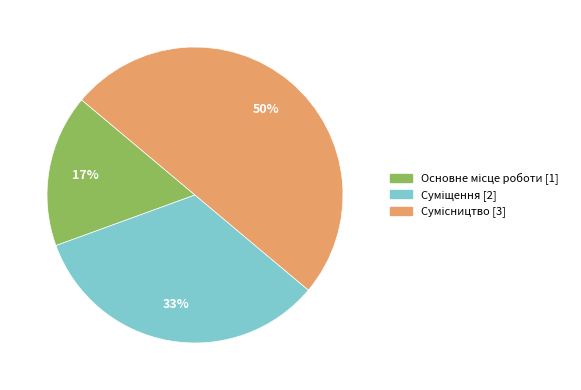

To the nearest percent, what is the average slice percentage?

33%